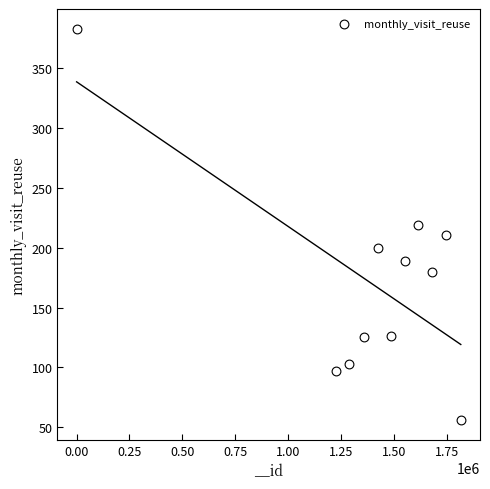

What is the average Y value?

172